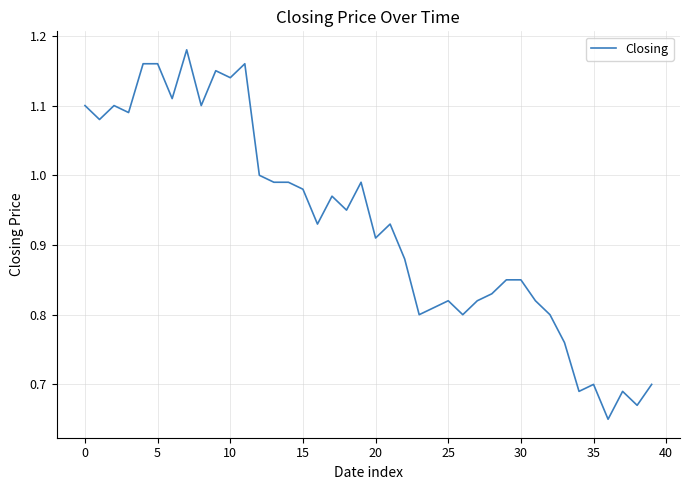

How many lines are shown in the chart?

1